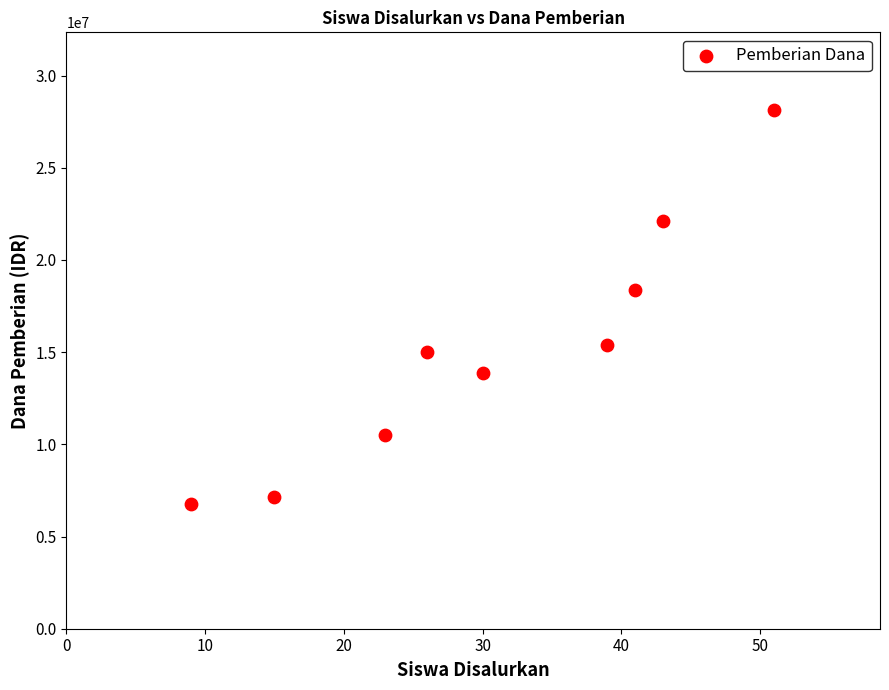

What Y value in the scatter plot is closest to 17437500?

18375000